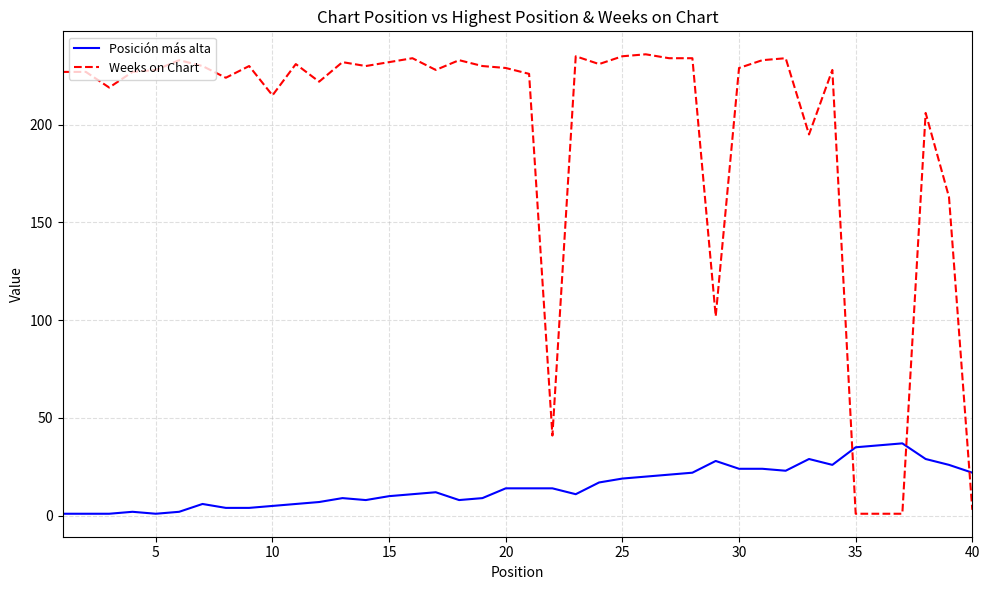

Rank the series by their average value, from lowest to highest.

Posición más alta, Weeks on Chart